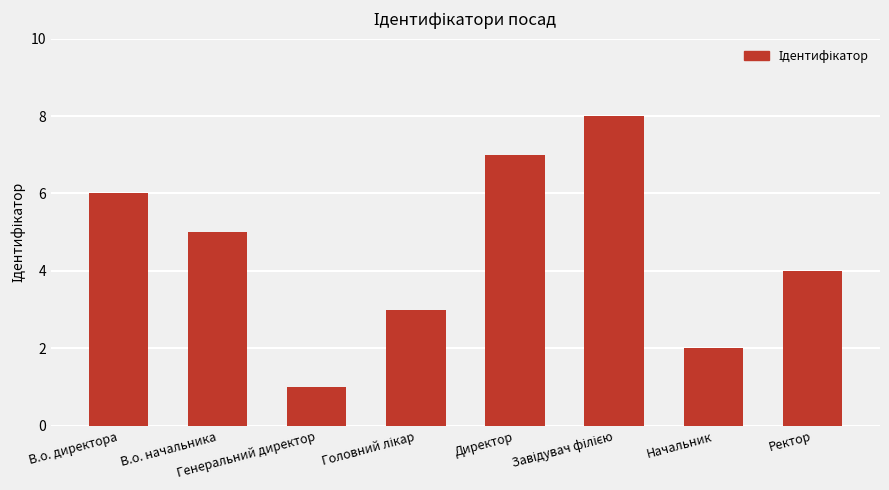

The chart shows a value of 4 at Ректор. True or false?

True